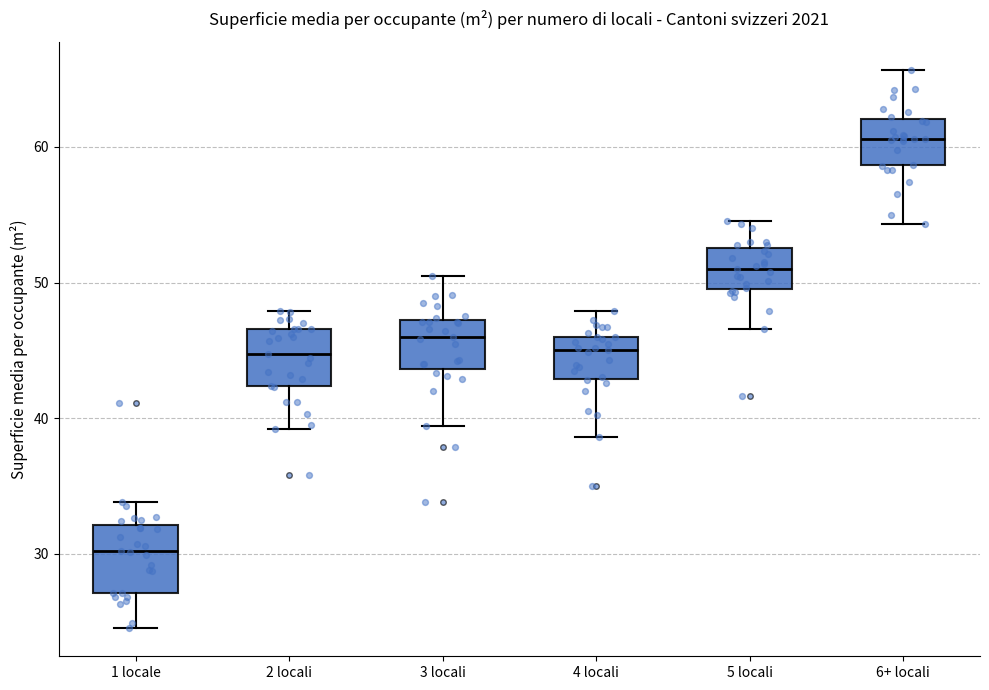

Where is the upper edge of the box for 1 locale on the y-axis? The values are not printed on the chart, so give them approximately, as read against the axis.

32